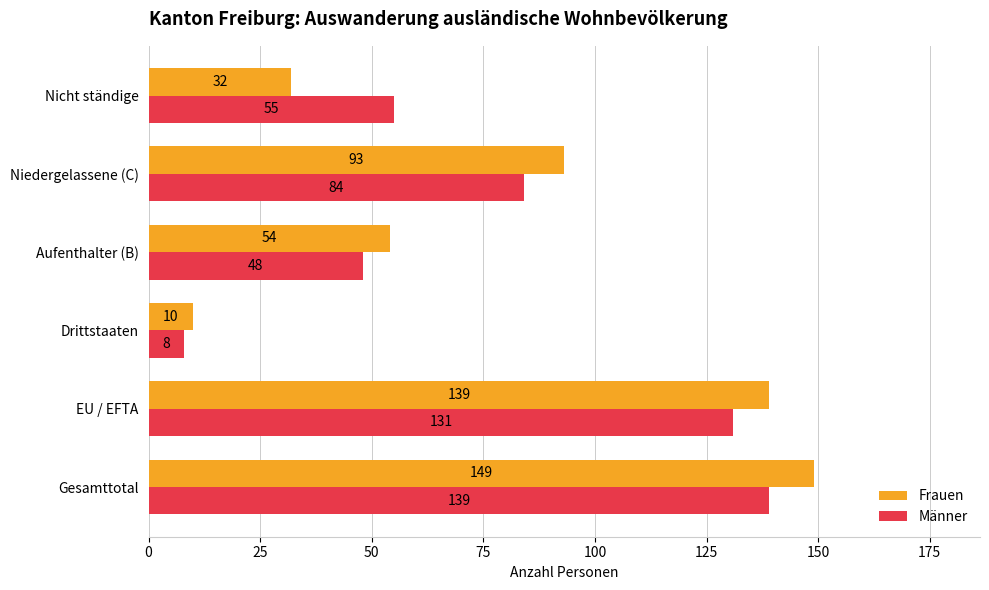

What is the minimum value for Männer?

8